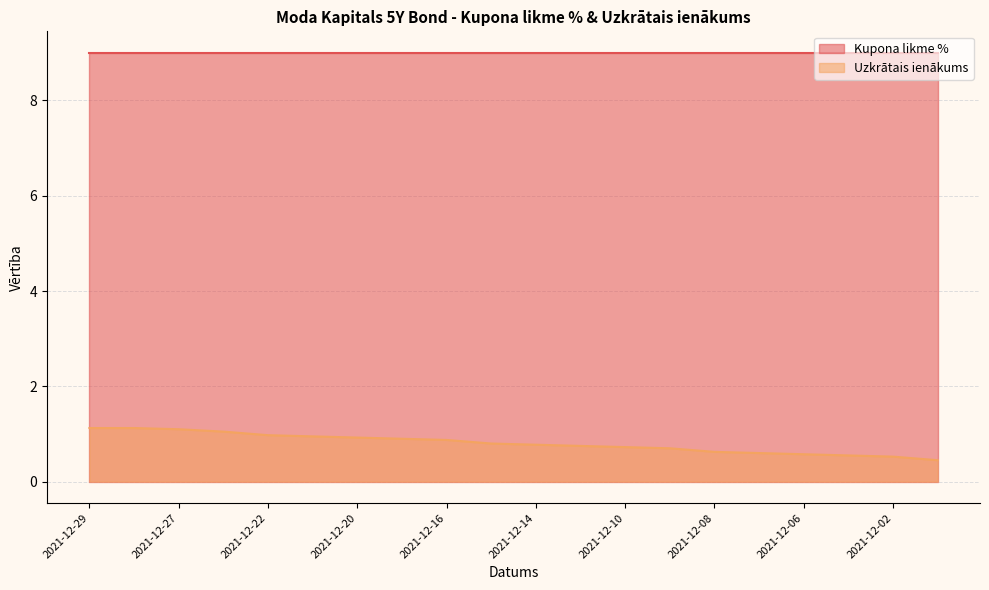

What is the smallest value displayed?

0.5